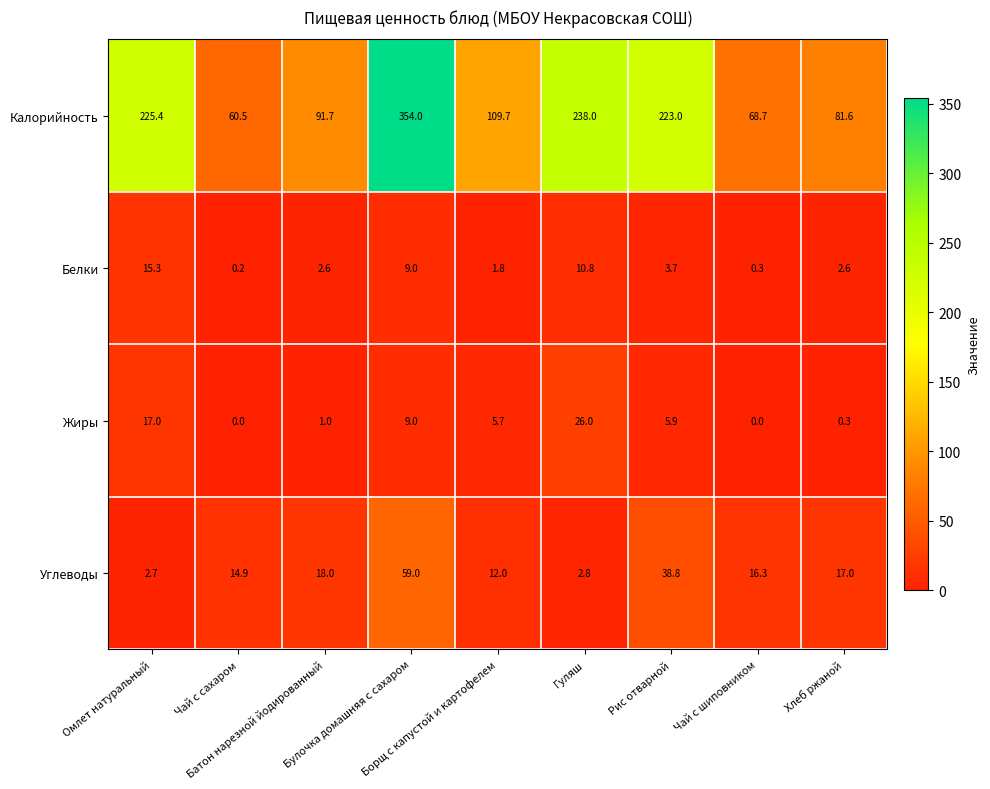

What is the greatest value displayed?

354.0